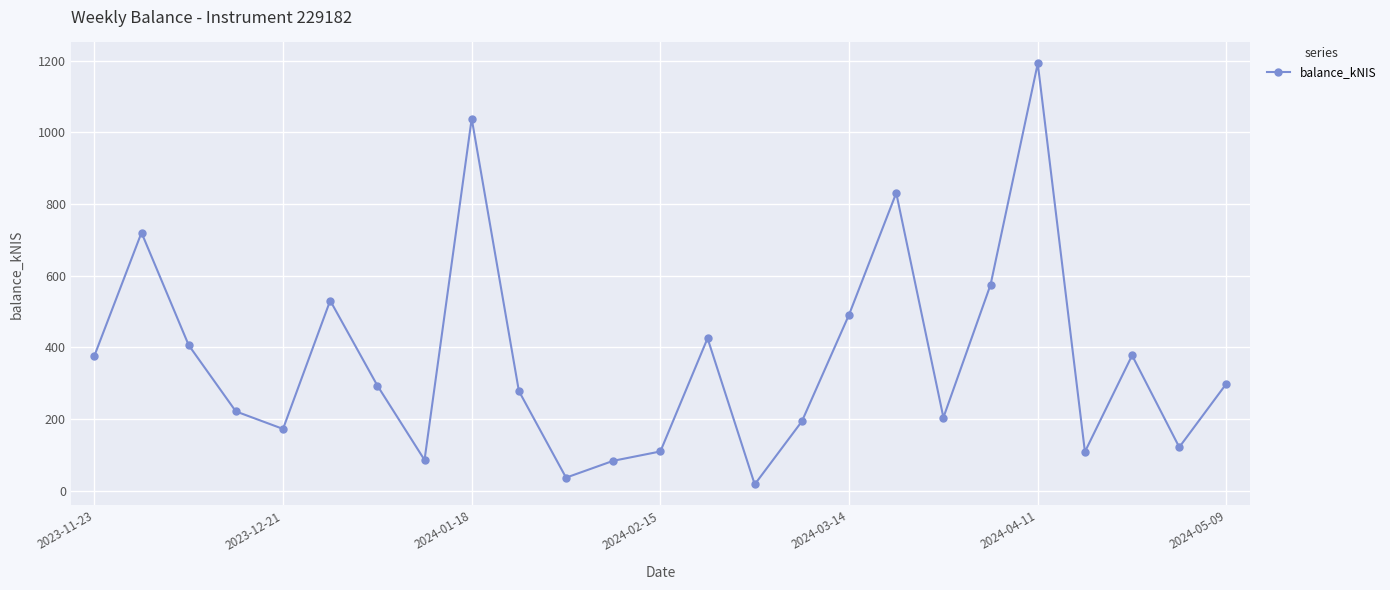

How many points are lower than both their immediate neighbors (excluding endpoints)?

7